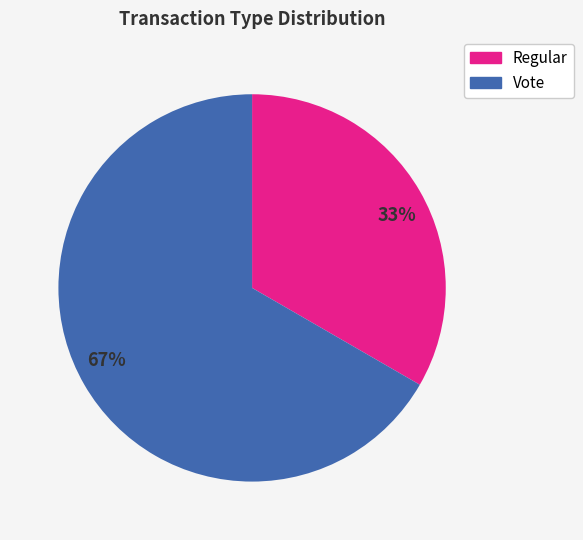

To the nearest percent, what percentage of the pie is Vote?

67%